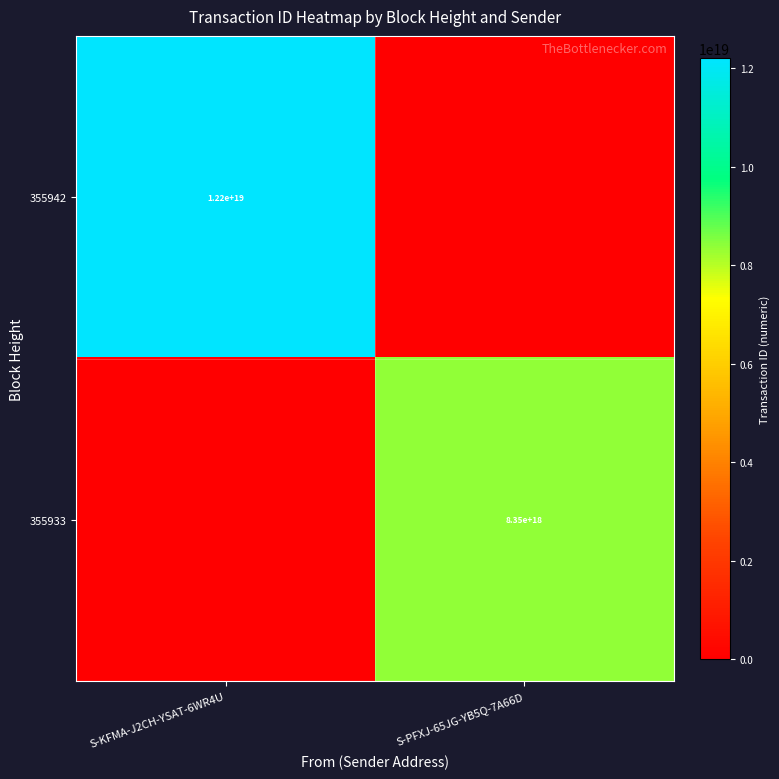

Is the value of 355933 at S-PFXJ-65JG-YB5Q-7A66D greater than the value of 355942 at S-KFMA-J2CH-YSAT-6WR4U?

No